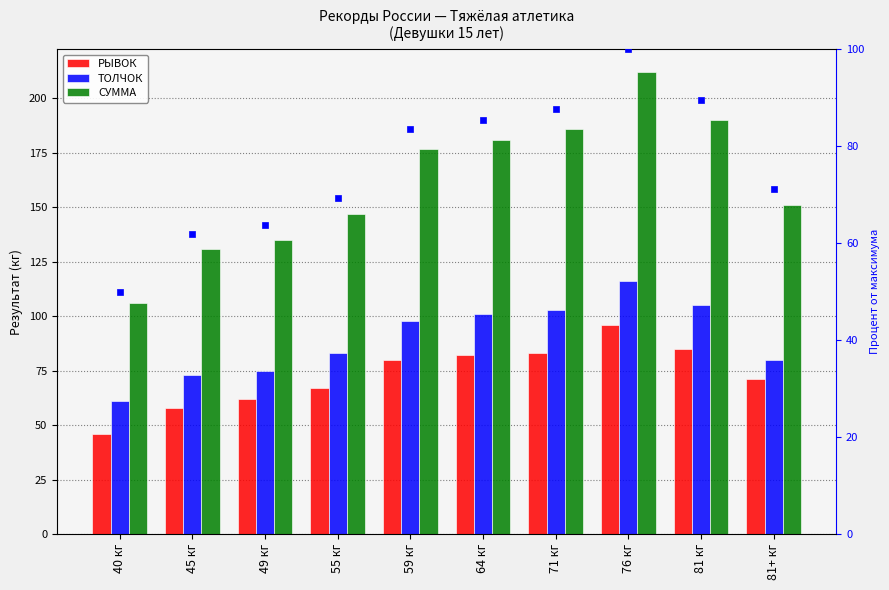

Are the bars grouped side by side (vs. stacked)?

Yes